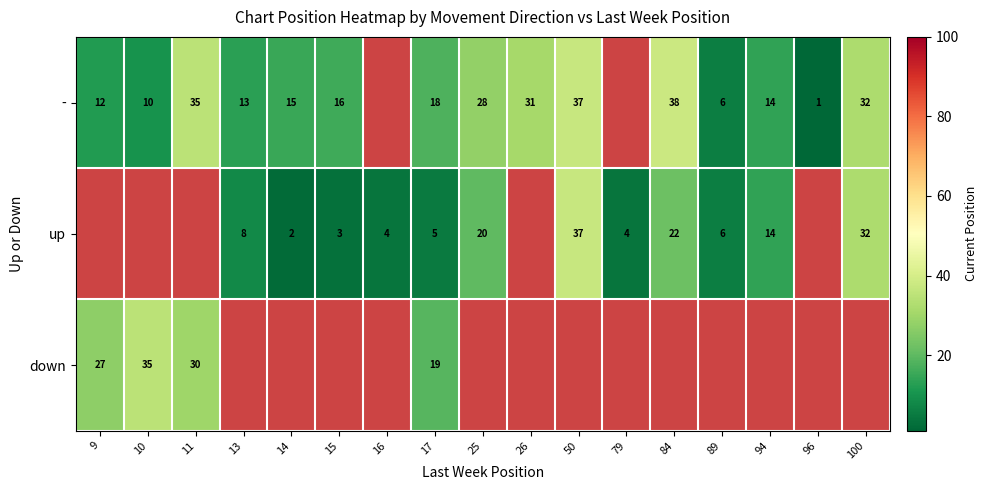

The up series shows 6.4 at 16. True or false?

False